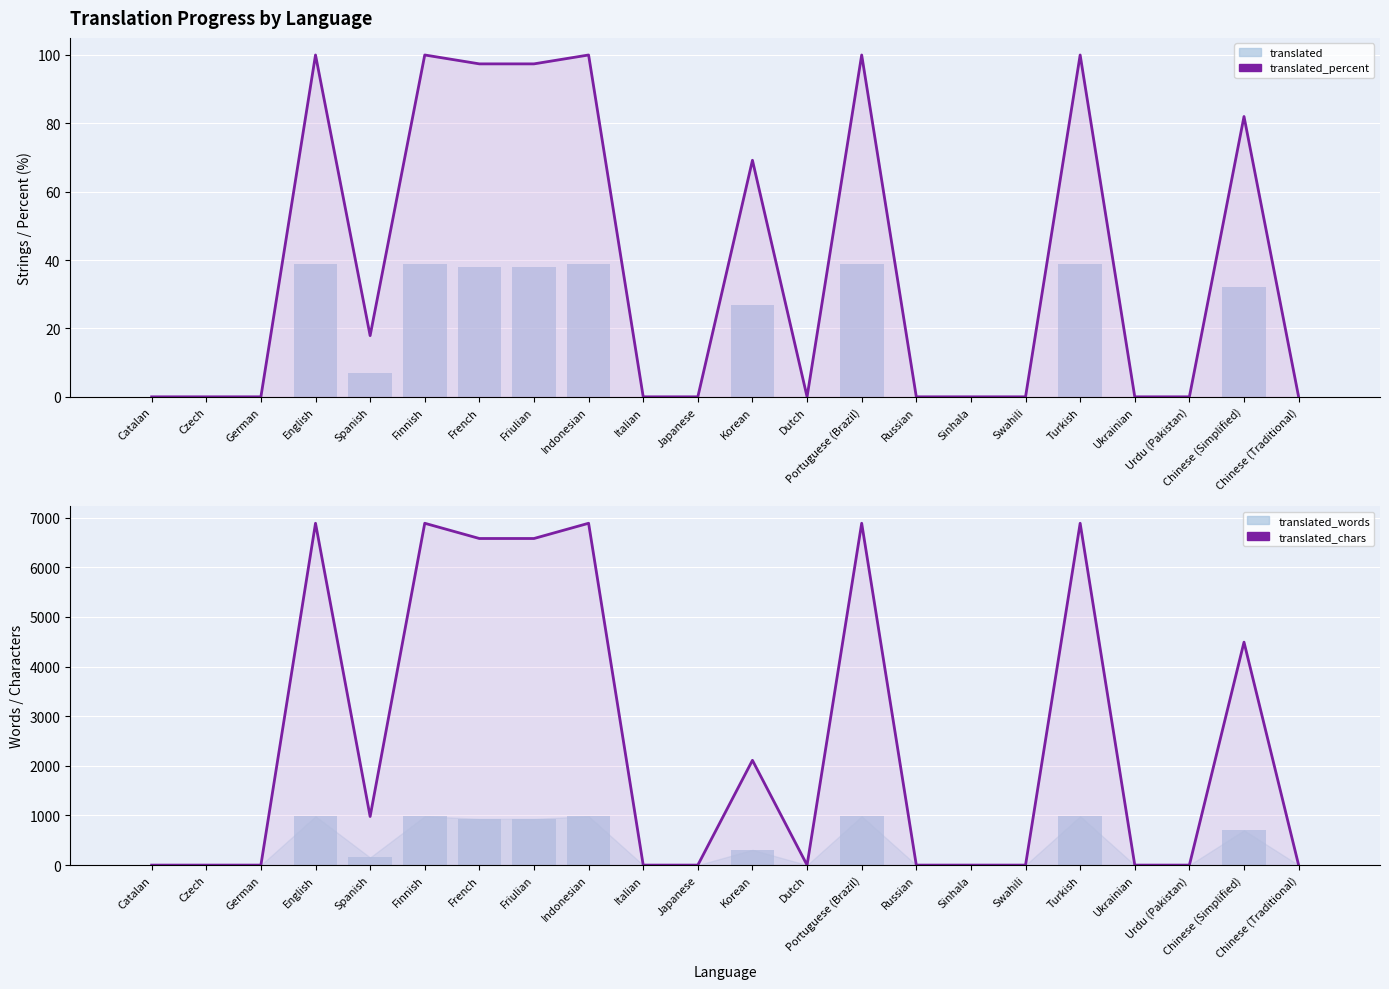

Is it true that translated_words equals 308.0 at Korean?

True